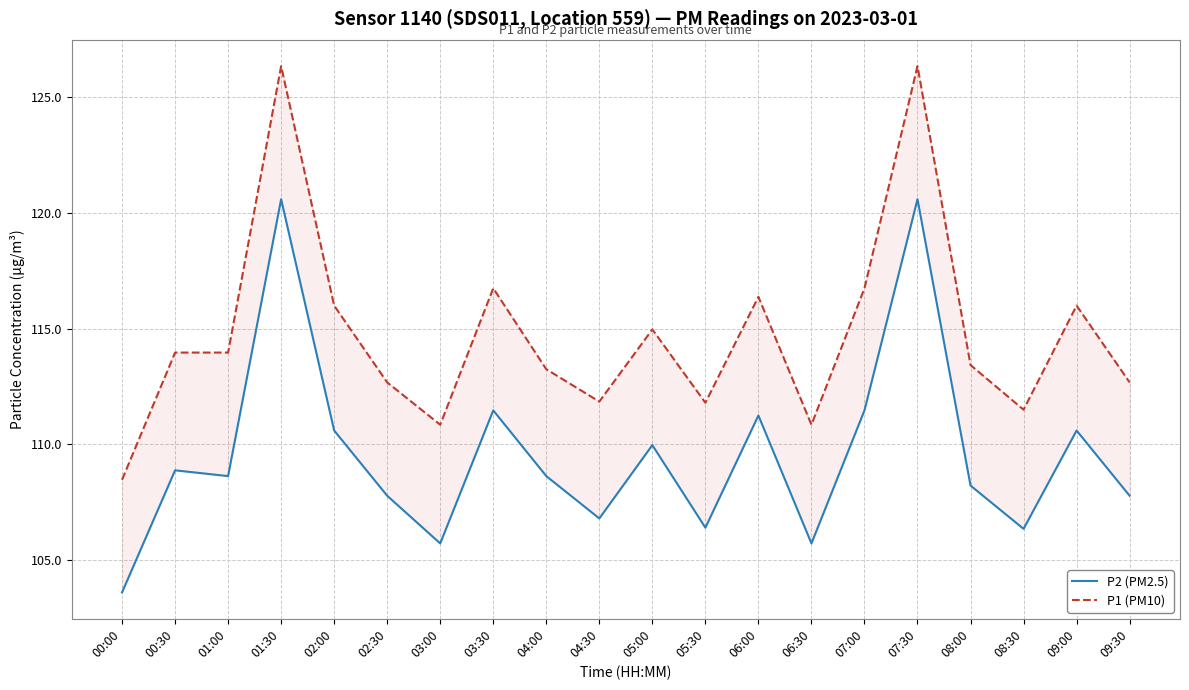

What is the value of the P2 (PM2.5) point at the 14th from the left?

105.7